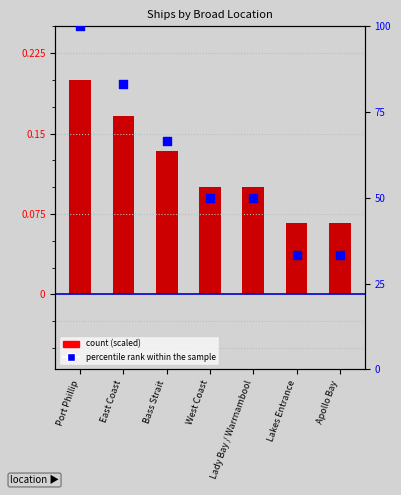

At which category is the sum across all series the highest?

Port Phillip